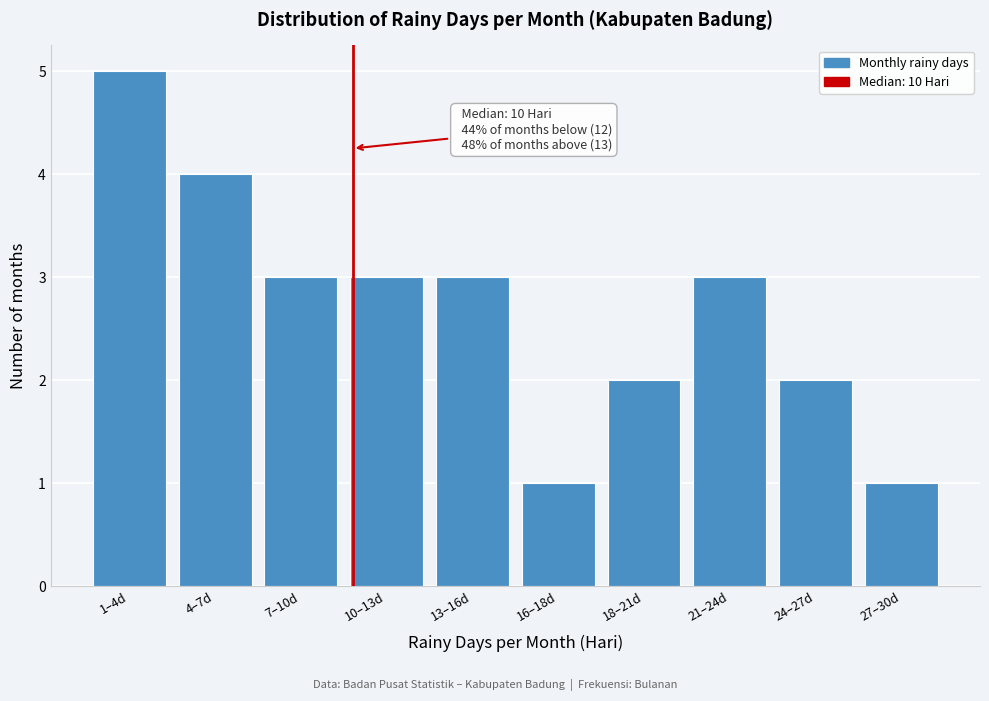

Reading right to left, extract all data points from this chart.

1	2	3	2	1	3	3	3	4	5